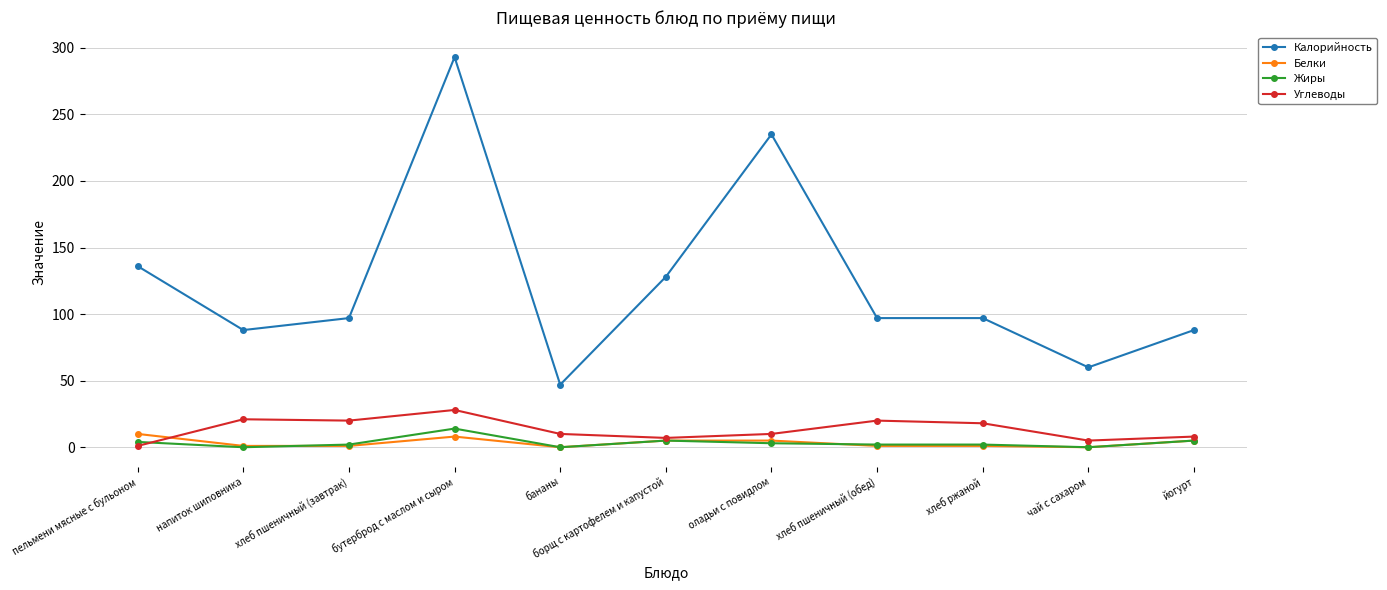

Which series has the largest range (max minus min)?

Калорийность